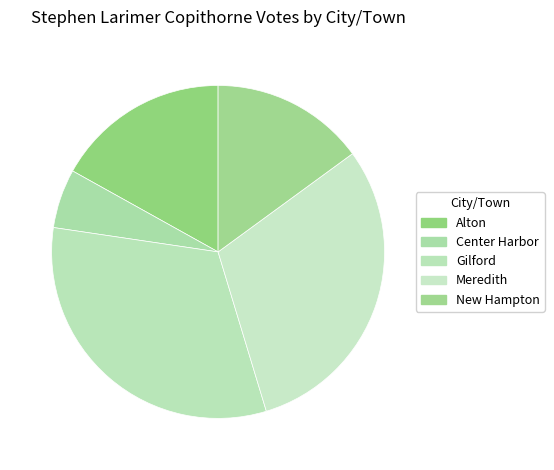

Which category has the biggest portion of the pie?

Gilford